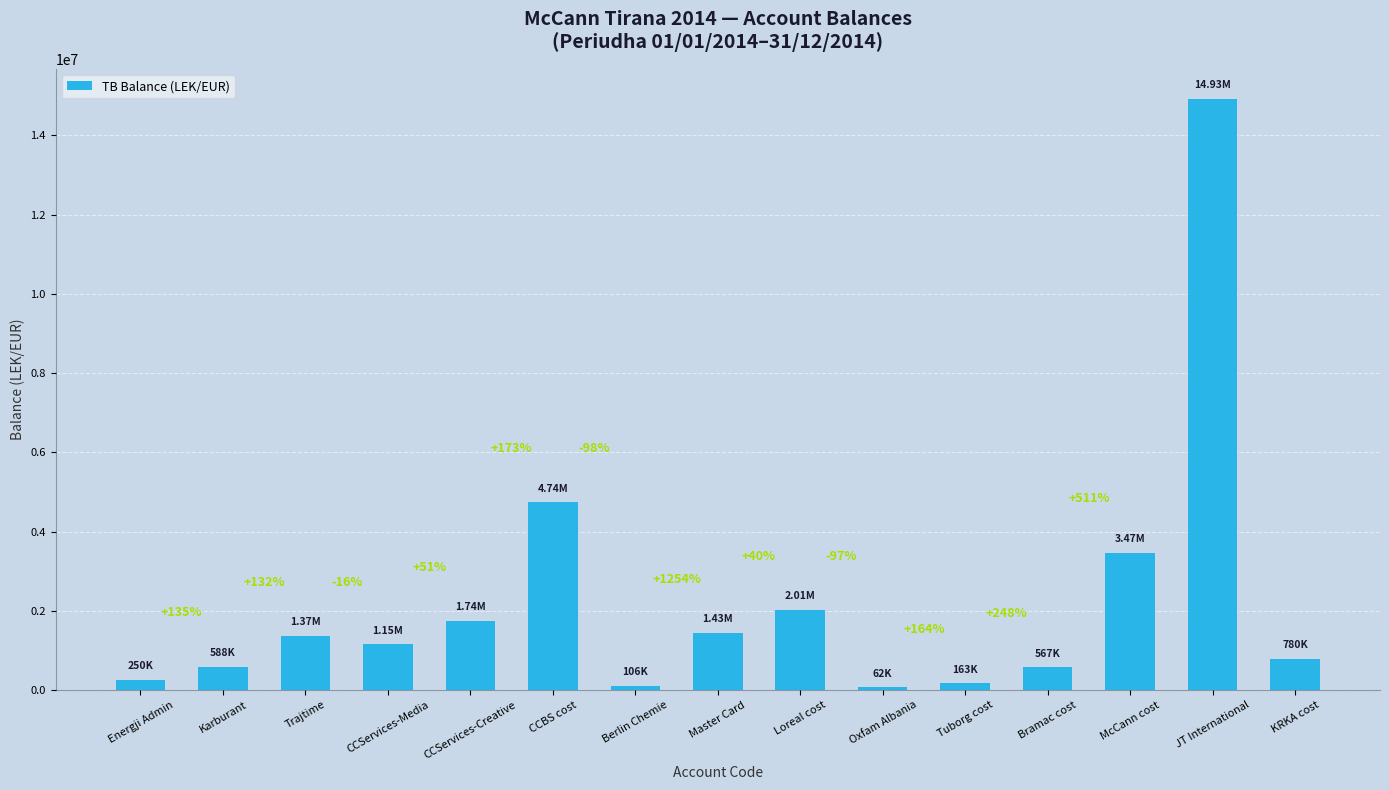

How many bars are there in total?

15